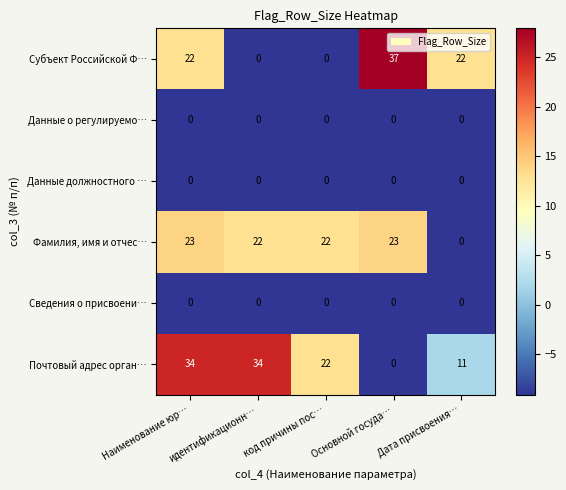

Is the value of Данные должностного … at код причины пос… greater than the value of Субъект Российской Ф… at Наименование юр…?

No